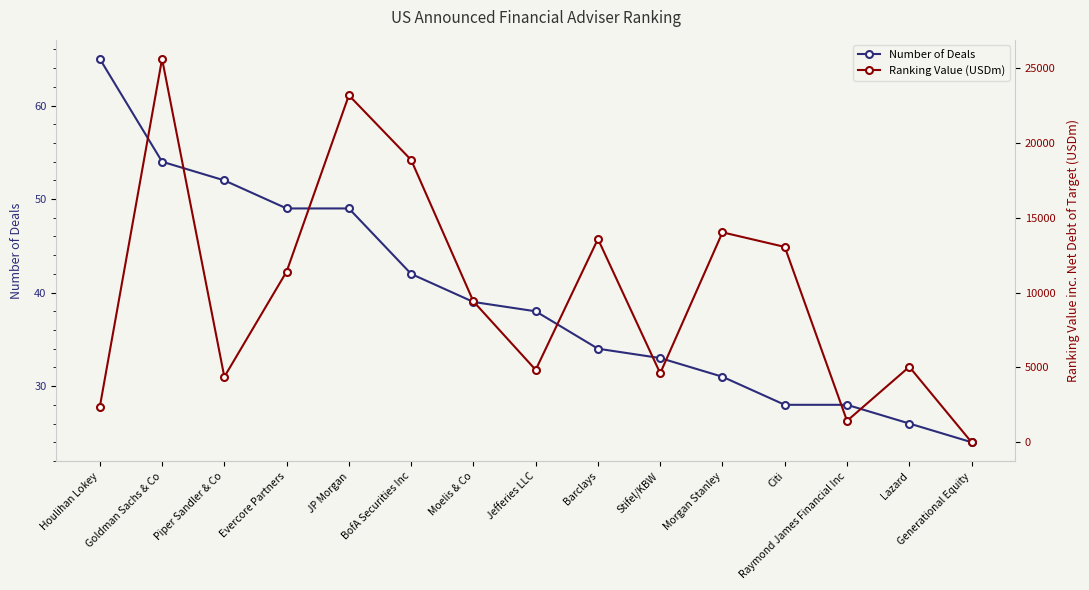

What is the difference between the highest and lowest values at Goldman Sachs & Co?

25557.3